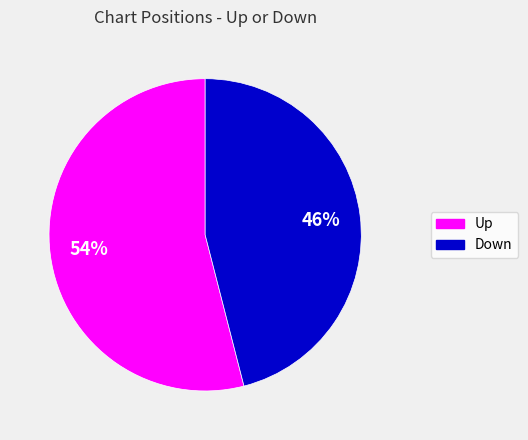

To the nearest percent, what is the difference between the largest and smallest slice percentages?

8%